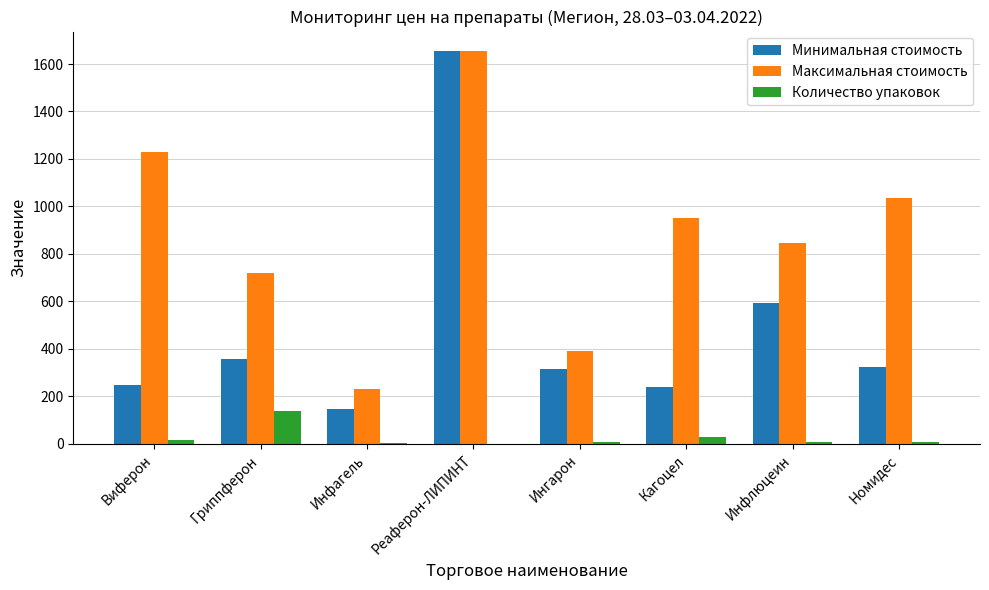

True or false: Минимальная стоимость has a value of 357.8 at Гриппферон.

True